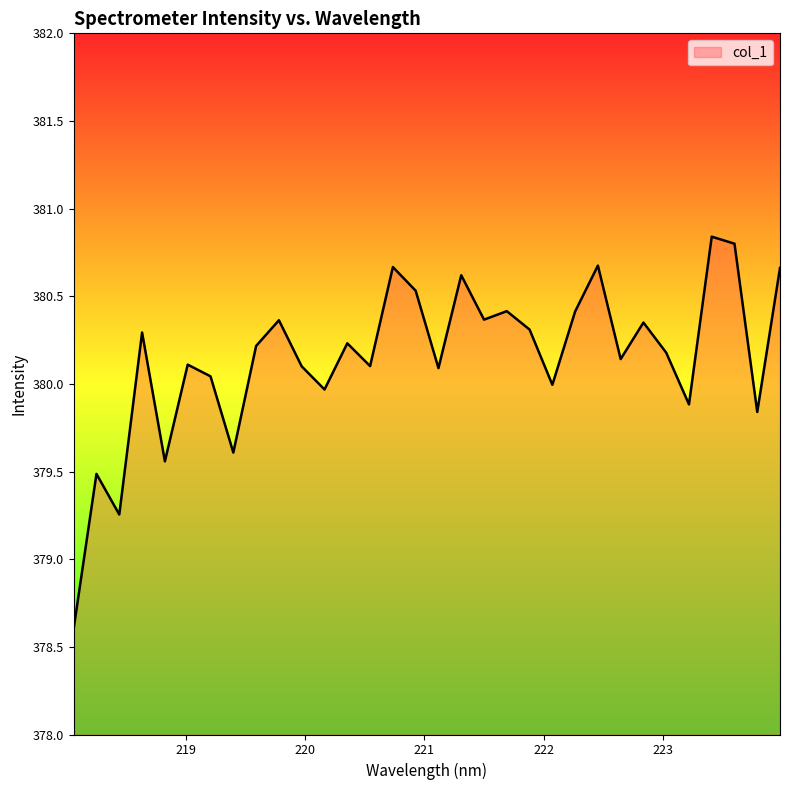

What is the smallest value displayed?

378.6